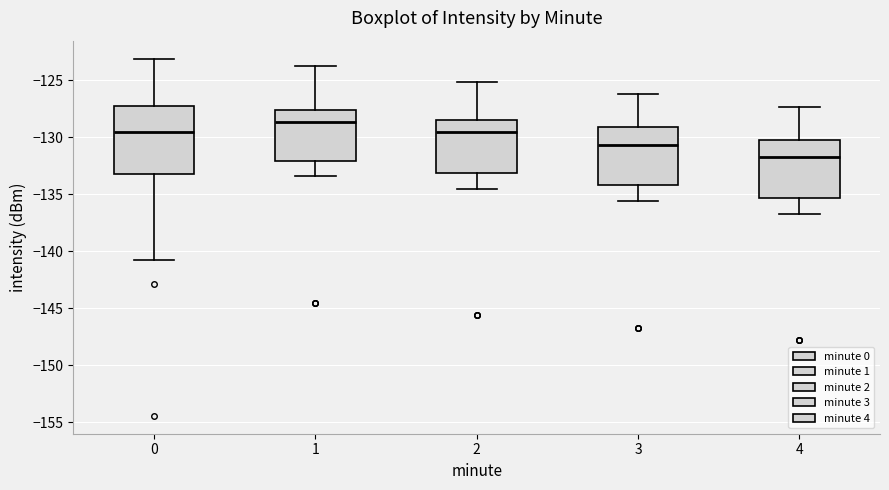

Which box is the tallest, from its lower edge to its upper edge?

0